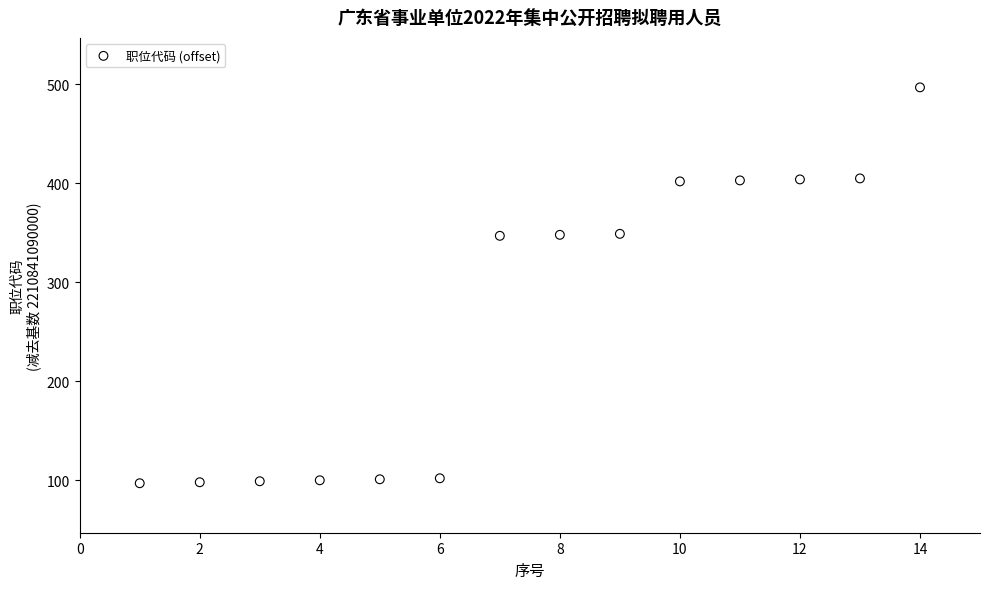

What is the range of X values (max minus min)?

13